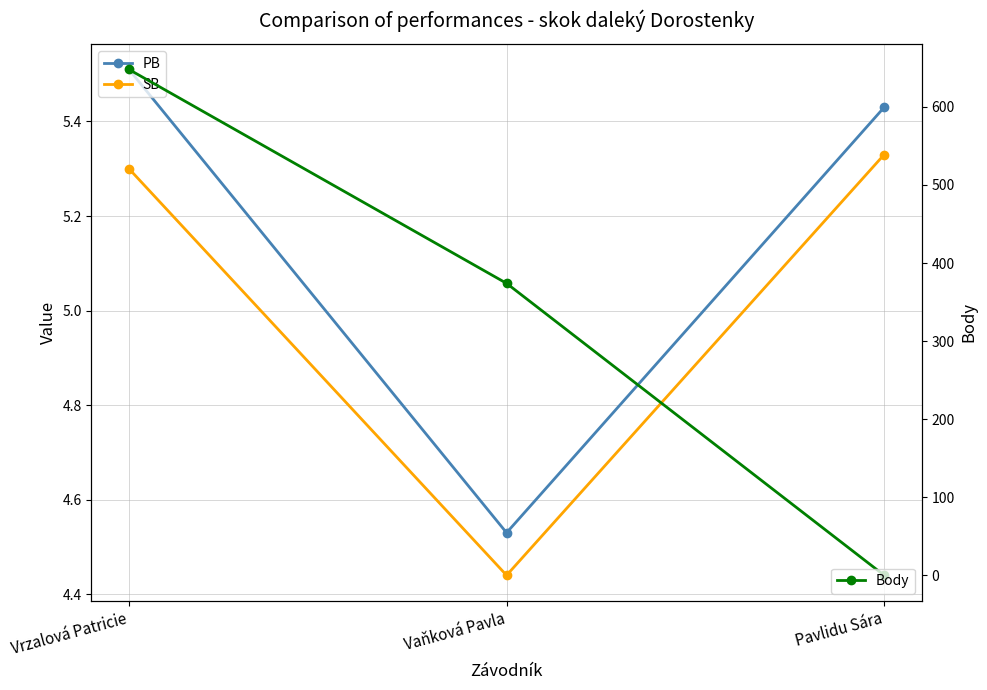

Which label corresponds to the smallest value in the chart?

Pavlidu Sára